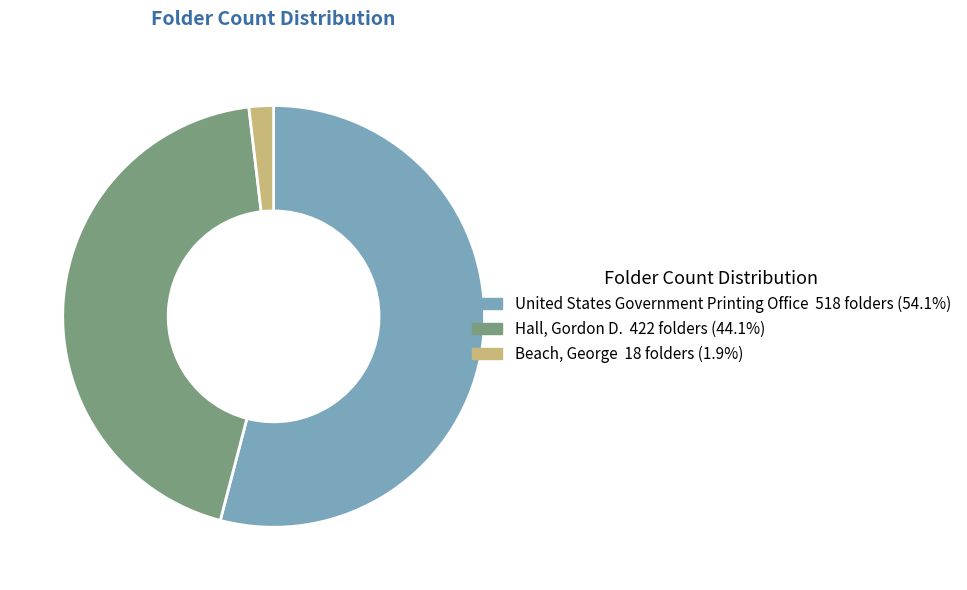

What is the majority slice?

United States Government Printing Office